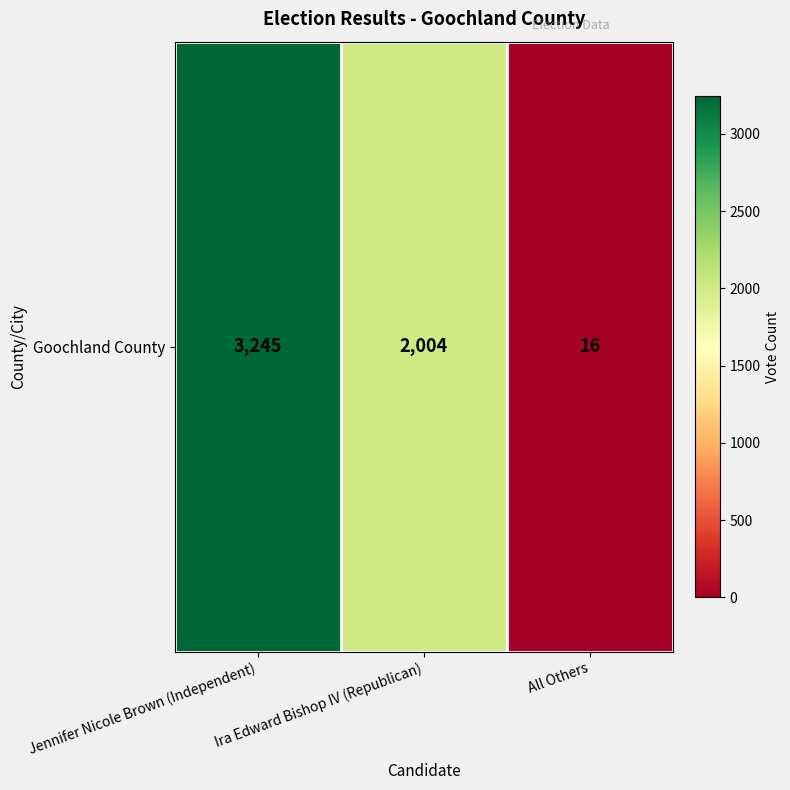

List the labels in order of value, largest first.

Jennifer Nicole Brown (Independent), Ira Edward Bishop IV (Republican), All Others